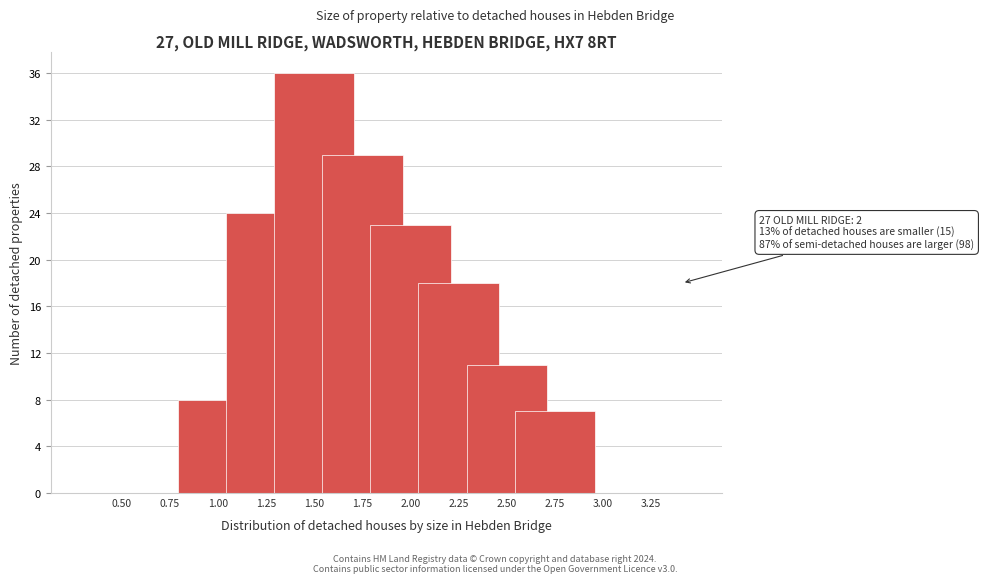

Reading left to right, transcribe all the data shown in this chart.

0.50=0	0.75=0	1.00=8	1.25=24	1.50=36	1.75=29	2.00=23	2.25=18	2.50=11	2.75=7	3.00=0	3.25=0